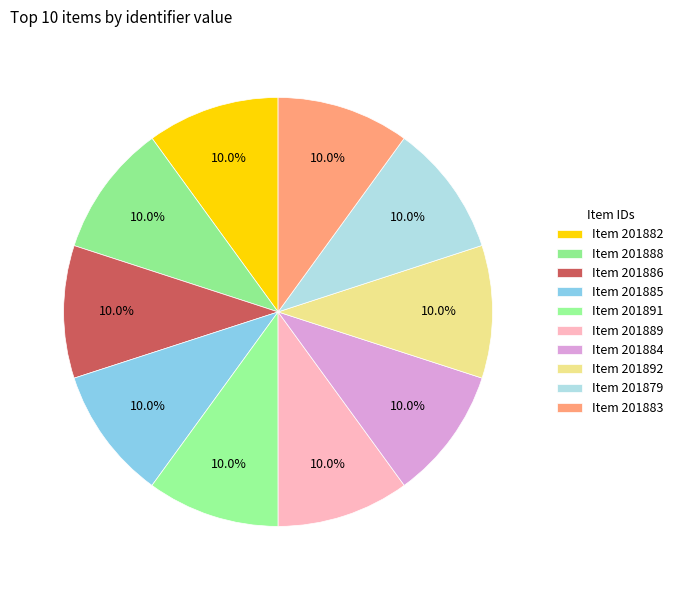

Count the number of slices in the pie.

10